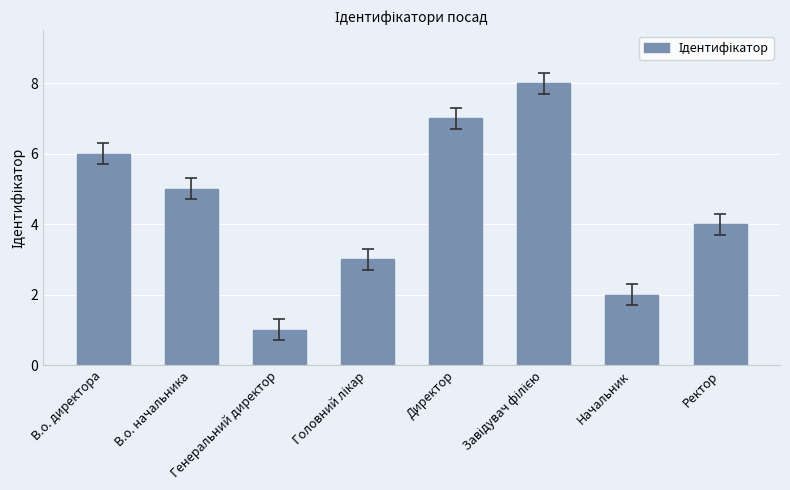

What is the difference between the maximum and minimum values?

7